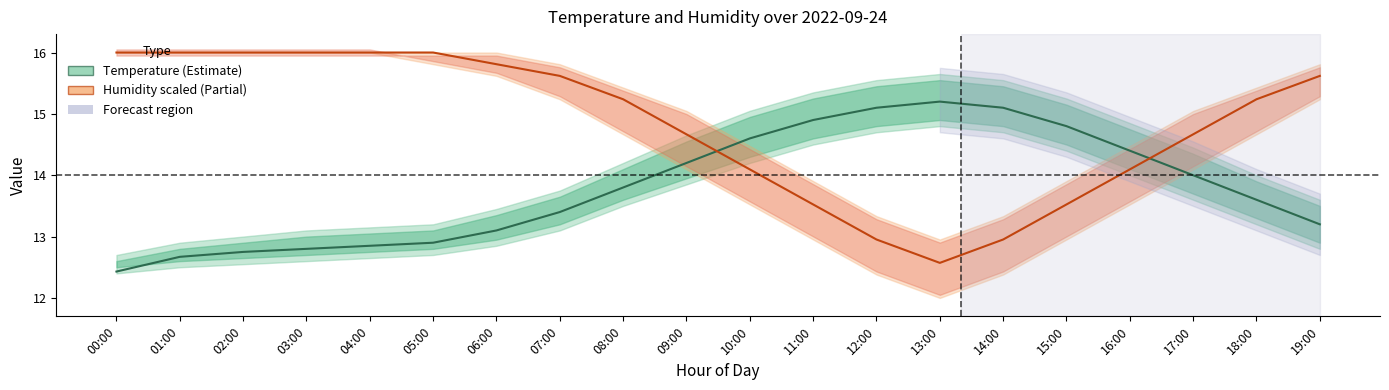

What is the total value across all series at 05:00?

28.9